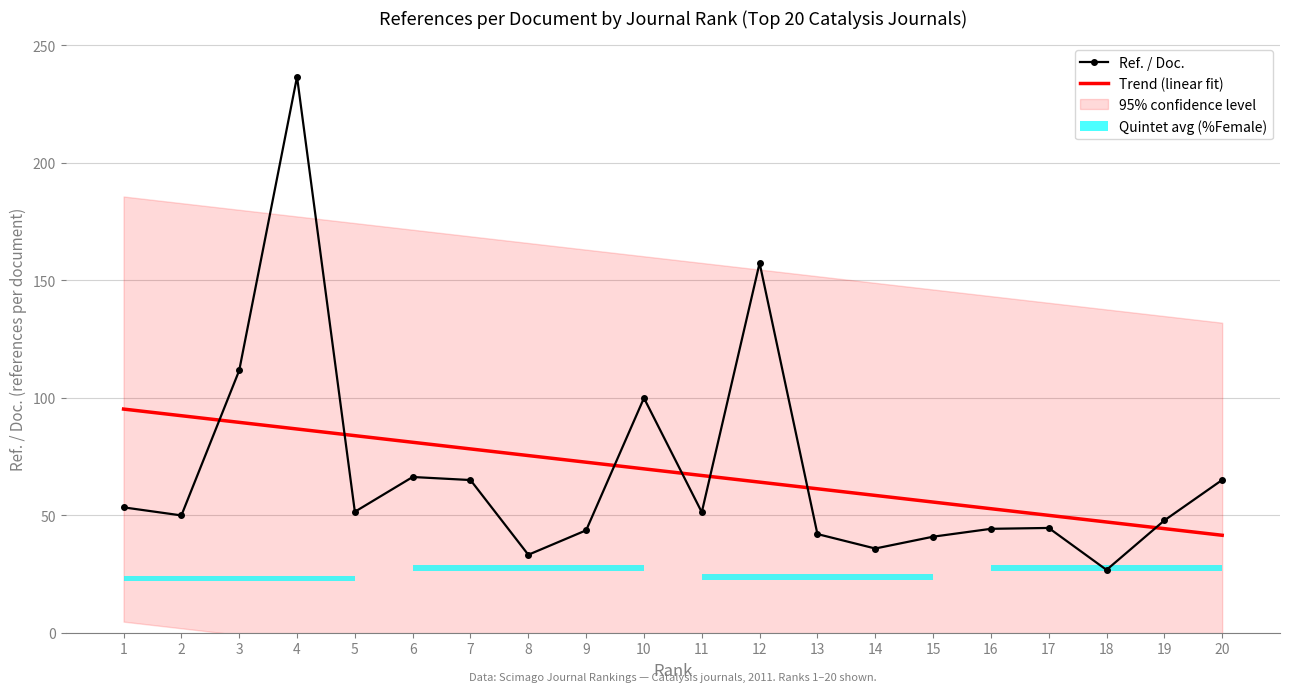

At which label is Ref. / Doc. closest to 131?

3